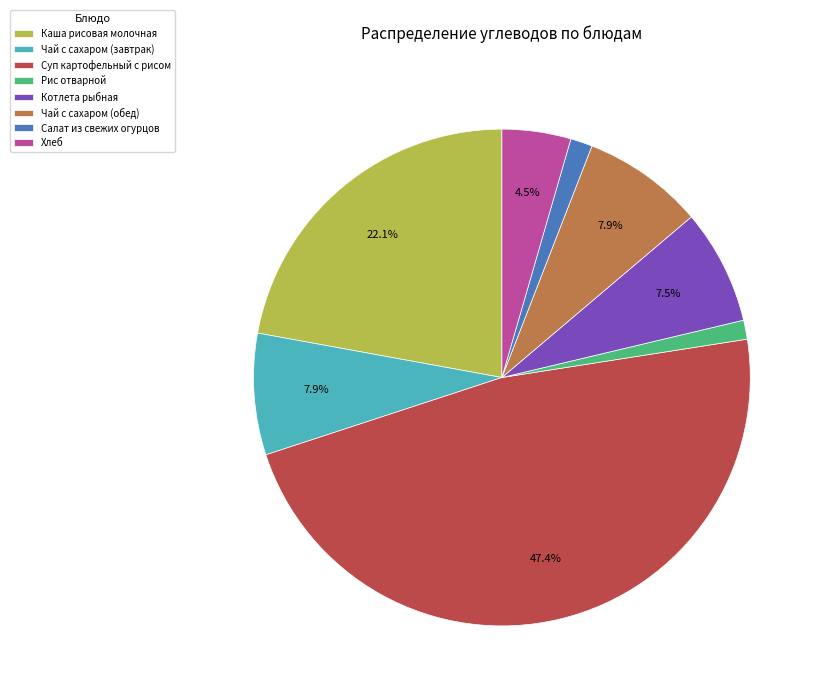

Between Салат из свежих огурцов and Хлеб, which is larger?

Хлеб